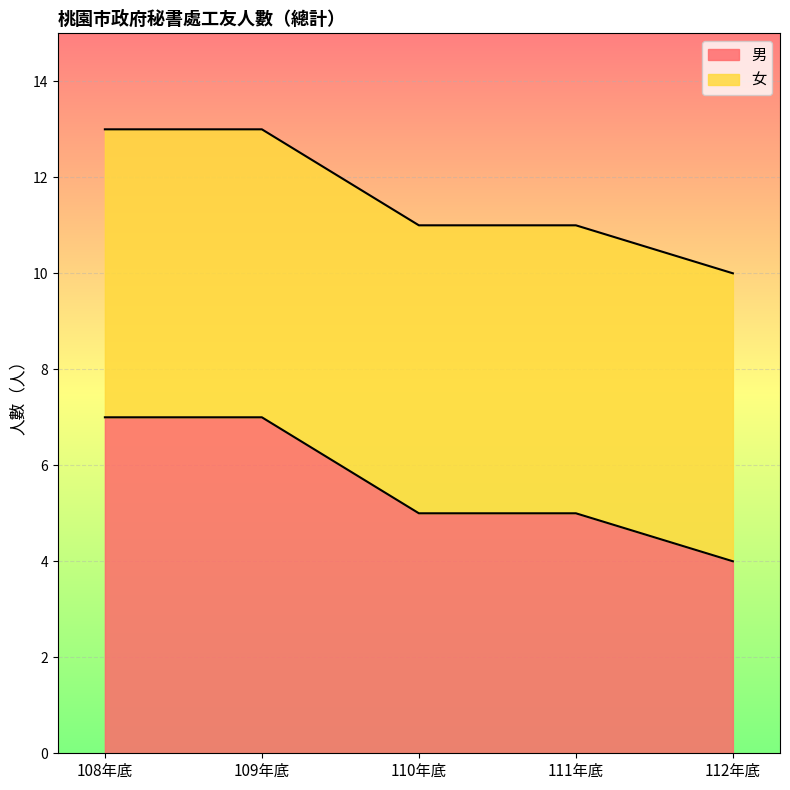

Which has a higher value, 112年底 or 108年底?

108年底